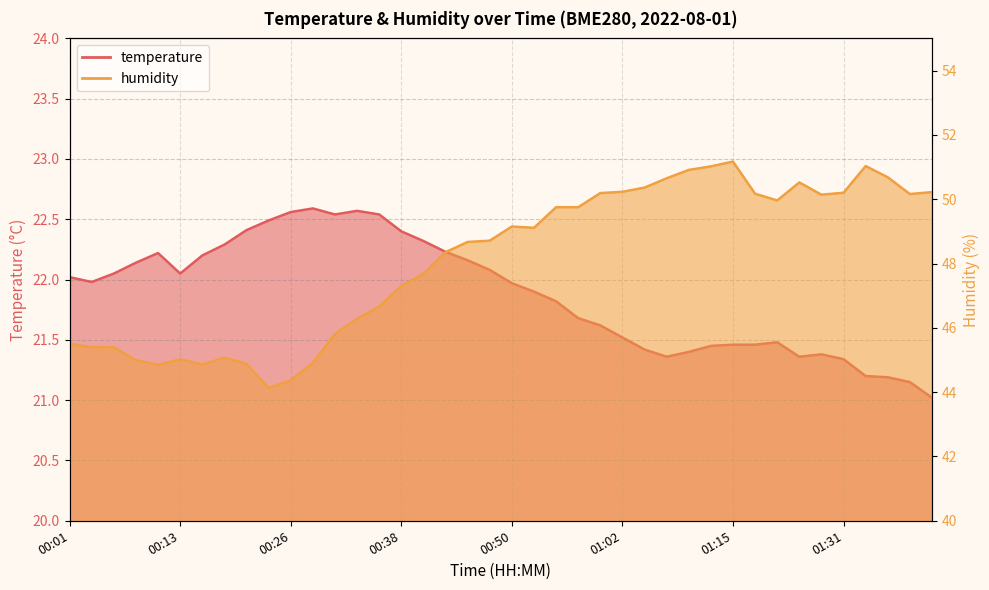

Rank the categories by temperature value from lowest to highest.

01:41, 01:38, 01:36, 01:33, 01:31, 01:07, 01:26, 01:28, 01:10, 01:04, 01:12, 01:15, 01:18, 01:20, 01:02, 01:00, 00:57, 00:55, 00:52, 00:50, 00:04, 00:01, 00:06, 00:13, 00:47, 00:09, 00:45, 00:16, 00:11, 00:43, 00:18, 00:40, 00:38, 00:21, 00:23, 00:30, 00:35, 00:26, 00:33, 00:28